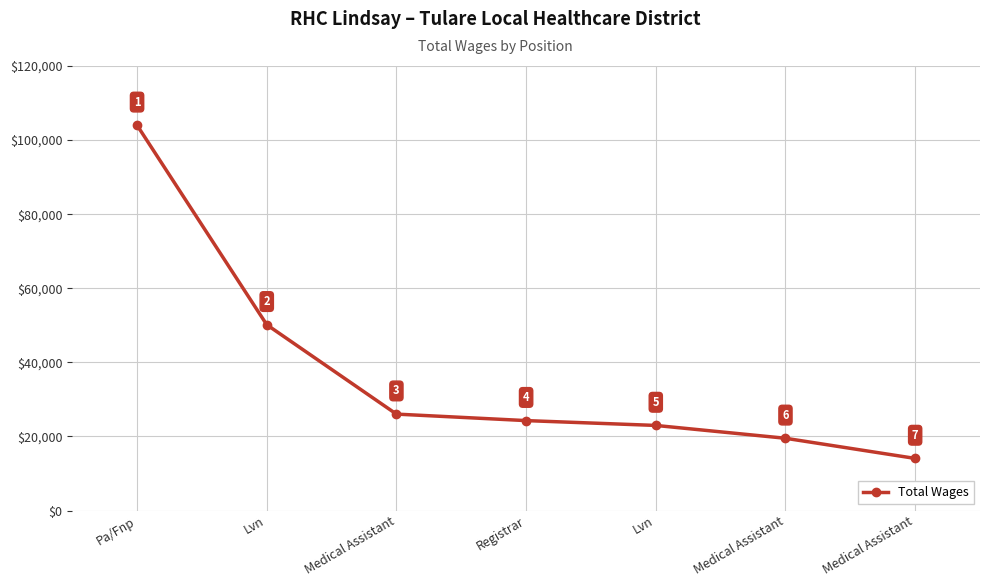

Read the value at Medical Assistant.

19501